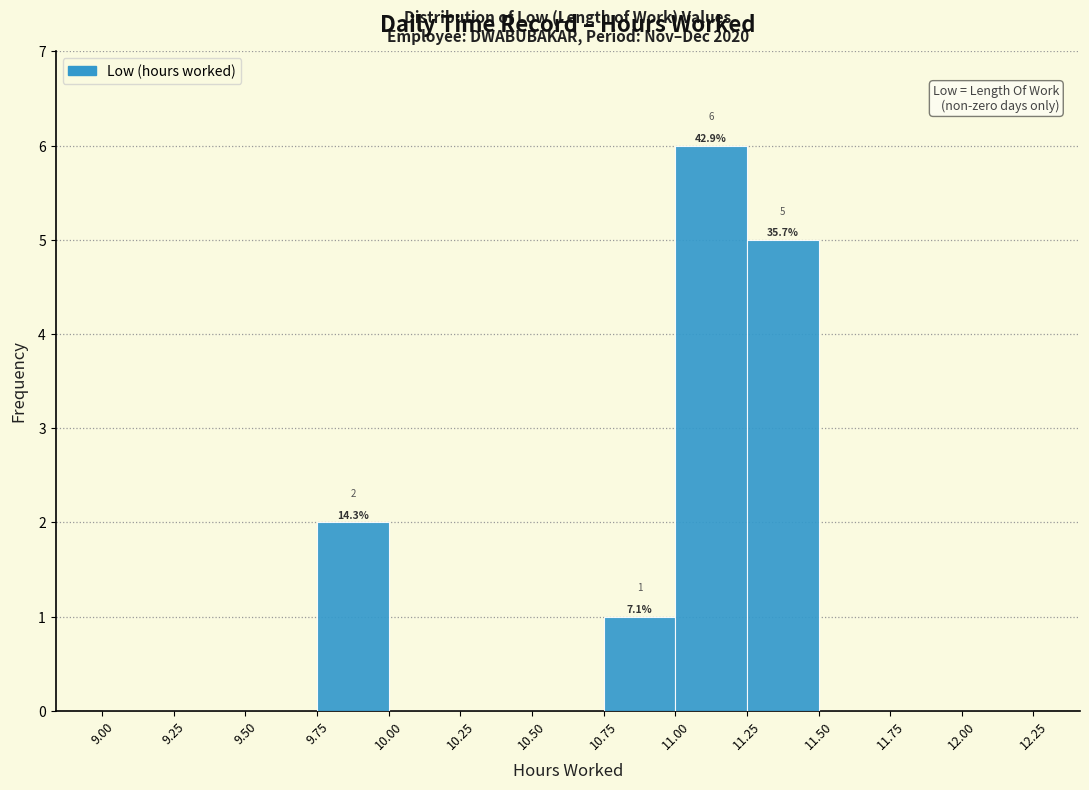

Over which range of the x-axis is the bar tallest?

11.00 to 11.25